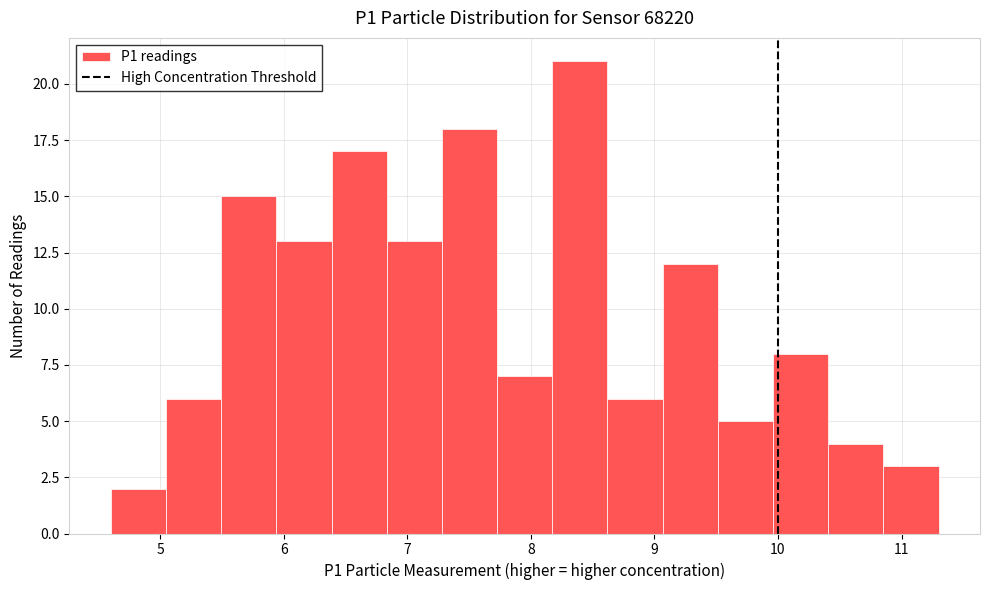

How tall is the bar that spans 7.7 to 8.2 on the x-axis? Neither the bar edges nor the heights are printed on the chart, so give them approximately, as read against the axes.

7